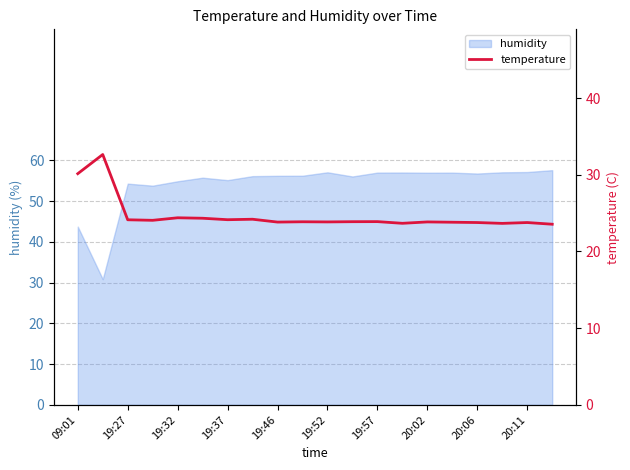

What is the highest value of the humidity series?

57.6